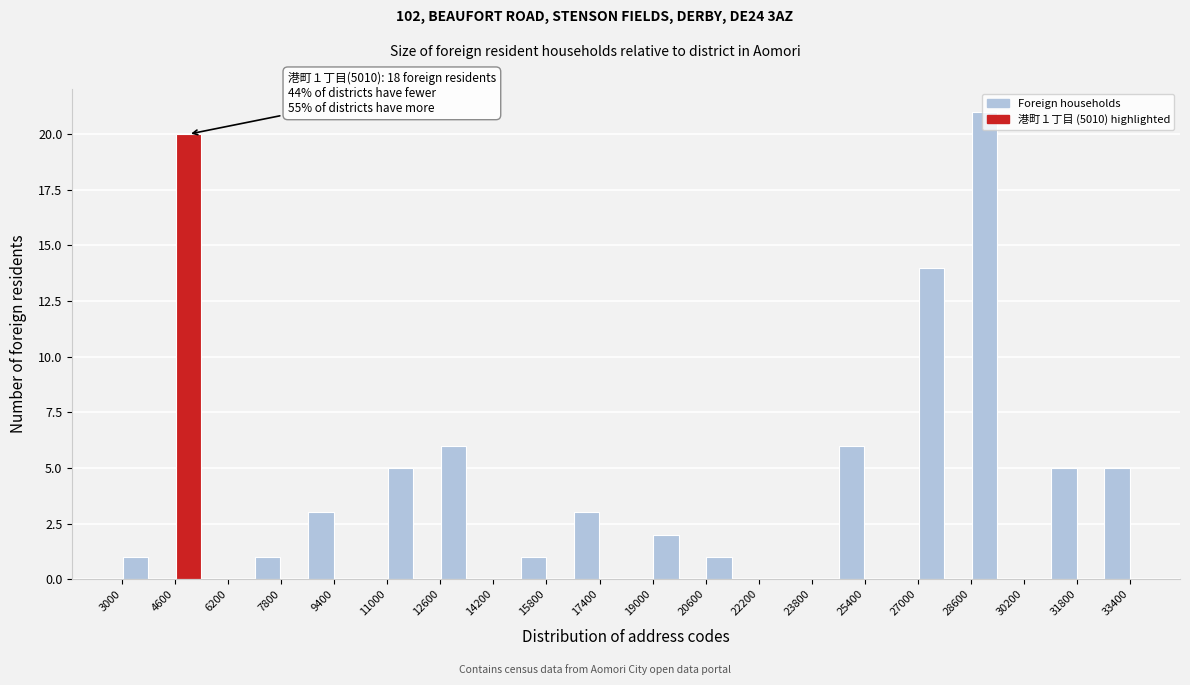

Which range on the x-axis has the tallest bar?

28600 to 29400